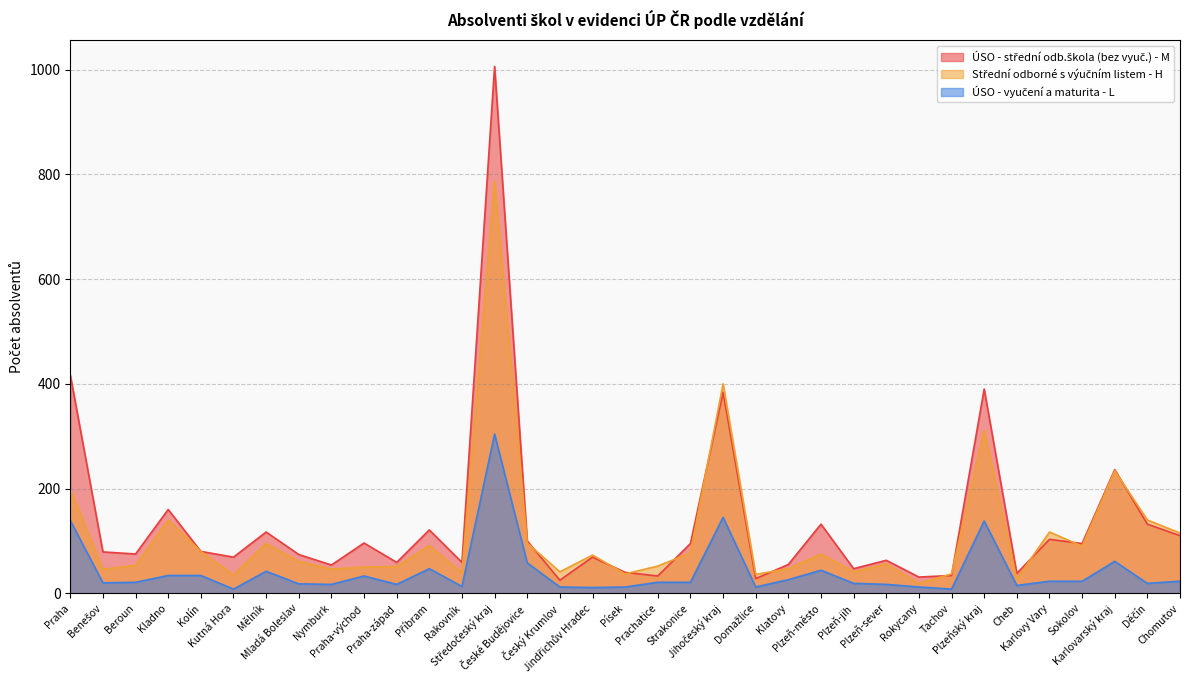

Reading left to right, list all the values displayed in this chart.

ÚSO - střední odb.škola (bez vyuč.) - M: Praha=417	Benešov=79	Beroun=75	Kladno=160	Kolín=80	Kutná Hora=69	Mělník=117	Mladá Boleslav=74	Nymburk=54	Praha-východ=96	Praha-západ=59	Příbram=121	Rakovník=59	Středočeský kraj=1006	České Budějovice=100	Český Krumlov=25	Jindřichův Hradec=69	Písek=40	Prachatice=33	Strakonice=95	Jihočeský kraj=384	Domažlice=28	Klatovy=55	Plzeň-město=132	Plzeň-jih=47	Plzeň-sever=63	Rokycany=31	Tachov=34	Plzeňský kraj=390	Cheb=38	Karlovy Vary=103	Sokolov=95	Karlovarský kraj=236	Děčín=132	Chomutov=110
Střední odborné s výučním listem - H: Praha=199	Benešov=46	Beroun=53	Kladno=140	Kolín=80	Kutná Hora=35	Mělník=95	Mladá Boleslav=61	Nymburk=46	Praha-východ=50	Praha-západ=51	Příbram=91	Rakovník=39	Středočeský kraj=787	České Budějovice=96	Český Krumlov=41	Jindřichův Hradec=73	Písek=37	Prachatice=52	Strakonice=77	Jihočeský kraj=400	Domažlice=36	Klatovy=47	Plzeň-město=75	Plzeň-jih=41	Plzeň-sever=56	Rokycany=19	Tachov=37	Plzeňský kraj=311	Cheb=27	Karlovy Vary=117	Sokolov=90	Karlovarský kraj=234	Děčín=140	Chomutov=115
ÚSO - vyučení a maturita - L: Praha=139	Benešov=20	Beroun=21	Kladno=34	Kolín=34	Kutná Hora=8	Mělník=42	Mladá Boleslav=18	Nymburk=17	Praha-východ=33	Praha-západ=17	Příbram=47	Rakovník=13	Středočeský kraj=304	České Budějovice=58	Český Krumlov=12	Jindřichův Hradec=11	Písek=12	Prachatice=21	Strakonice=21	Jihočeský kraj=145	Domažlice=12	Klatovy=26	Plzeň-město=44	Plzeň-jih=19	Plzeň-sever=17	Rokycany=12	Tachov=8	Plzeňský kraj=138	Cheb=15	Karlovy Vary=23	Sokolov=23	Karlovarský kraj=61	Děčín=19	Chomutov=23